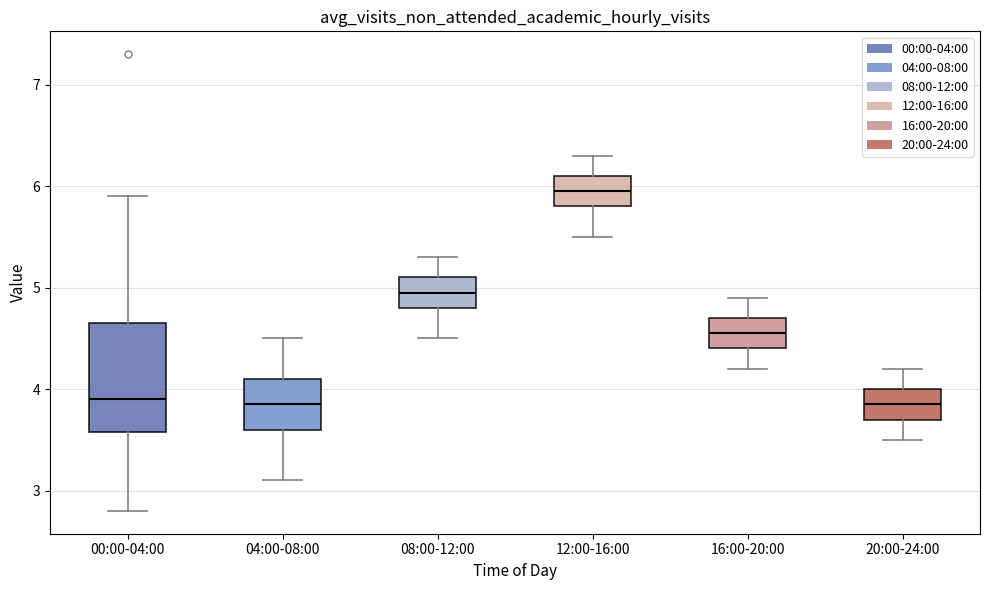

Reading left to right, transcribe this box plot: for each box, give where its median line is, the range the box spans, and where its two whiskers end, as read against the y-axis. The values are not printed on the chart, so give them approximately, as read against the axis.

00:00-04:00: median 3.9, box 3.6 to 4.7, whiskers 2.8 to 5.9
04:00-08:00: median 3.9, box 3.6 to 4.1, whiskers 3.1 to 4.5
08:00-12:00: median 5.0, box 4.8 to 5.1, whiskers 4.5 to 5.3
12:00-16:00: median 6.0, box 5.8 to 6.1, whiskers 5.5 to 6.3
16:00-20:00: median 4.6, box 4.4 to 4.7, whiskers 4.2 to 4.9
20:00-24:00: median 3.9, box 3.7 to 4.0, whiskers 3.5 to 4.2